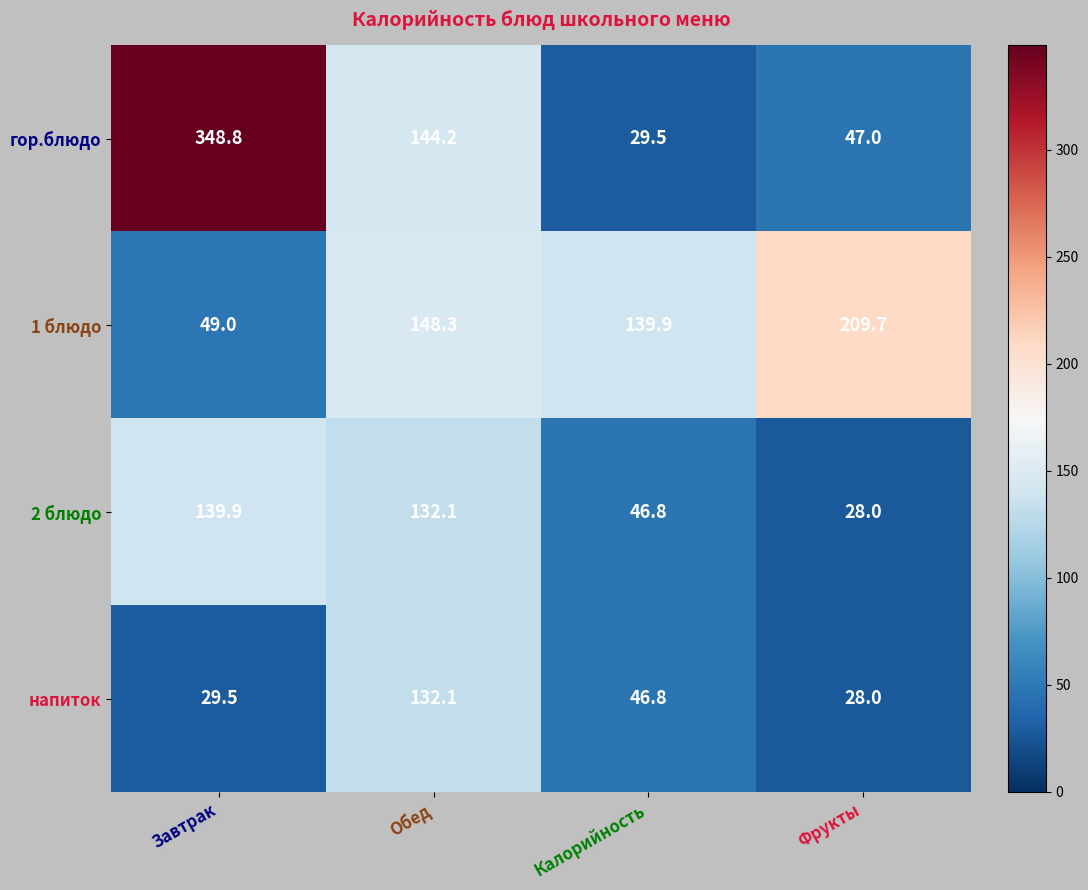

The 2 блюдо series shows 71.1 at Завтрак. True or false?

False